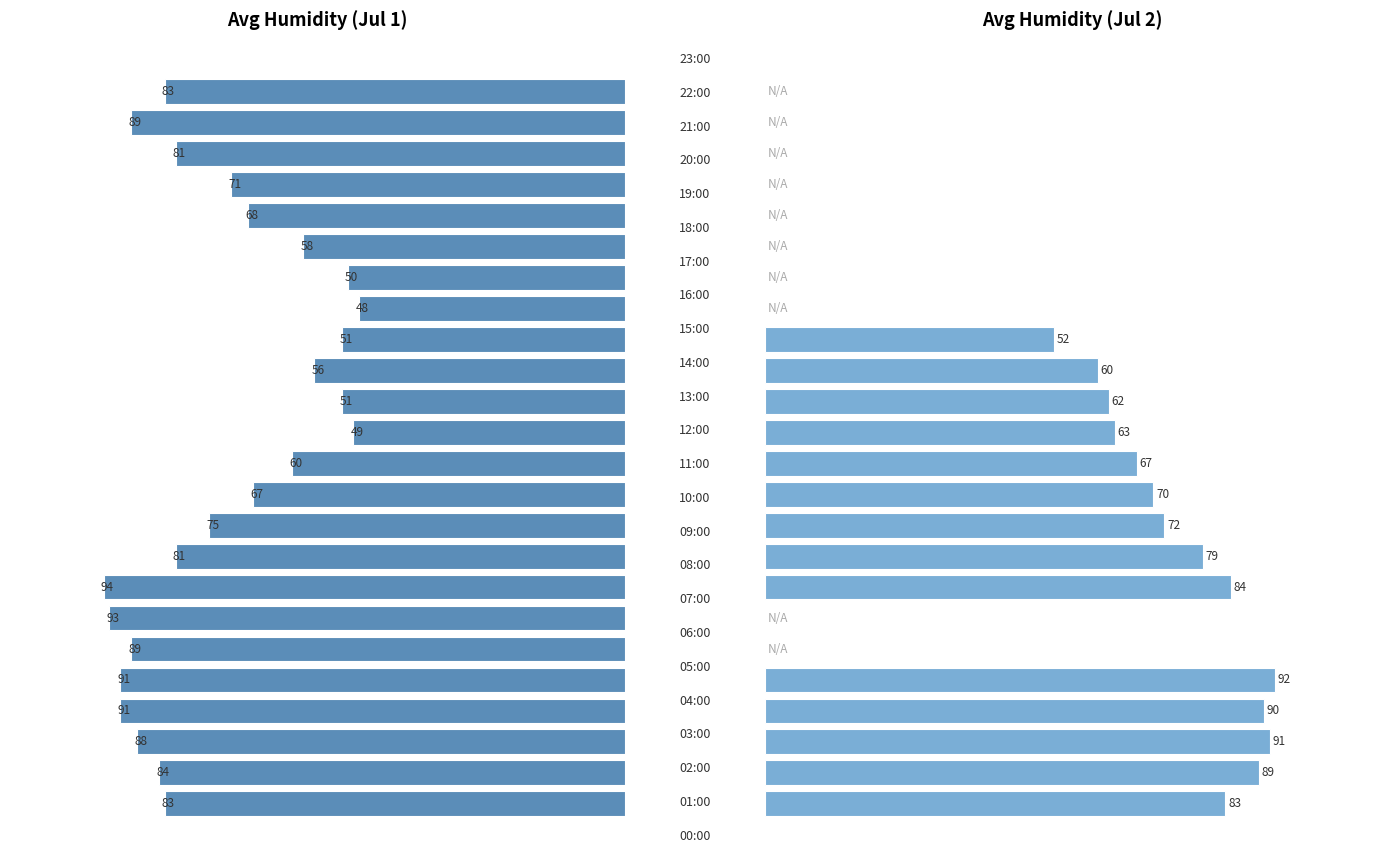

Reading left to right, extract all data points from this chart.

Avg Humidity (Jul 1): 0.0=83	0.5=84	1.0=88	3=91	4=91	5=89	6=93	7=94	8=81	9=75	10=67	11=60	12=49	13=51	14=56	15=51	16=48	17=50	18=58	19=68	20=71	21=81	22=89	23=83
Avg Humidity (Jul 2): 0.0=83	0.5=89	1.0=91	3=90	4=92	5=0	6=0	7=84	8=79	9=72	10=70	11=67	12=63	13=62	14=60	15=52	16=0	17=0	18=0	19=0	20=0	21=0	22=0	23=0